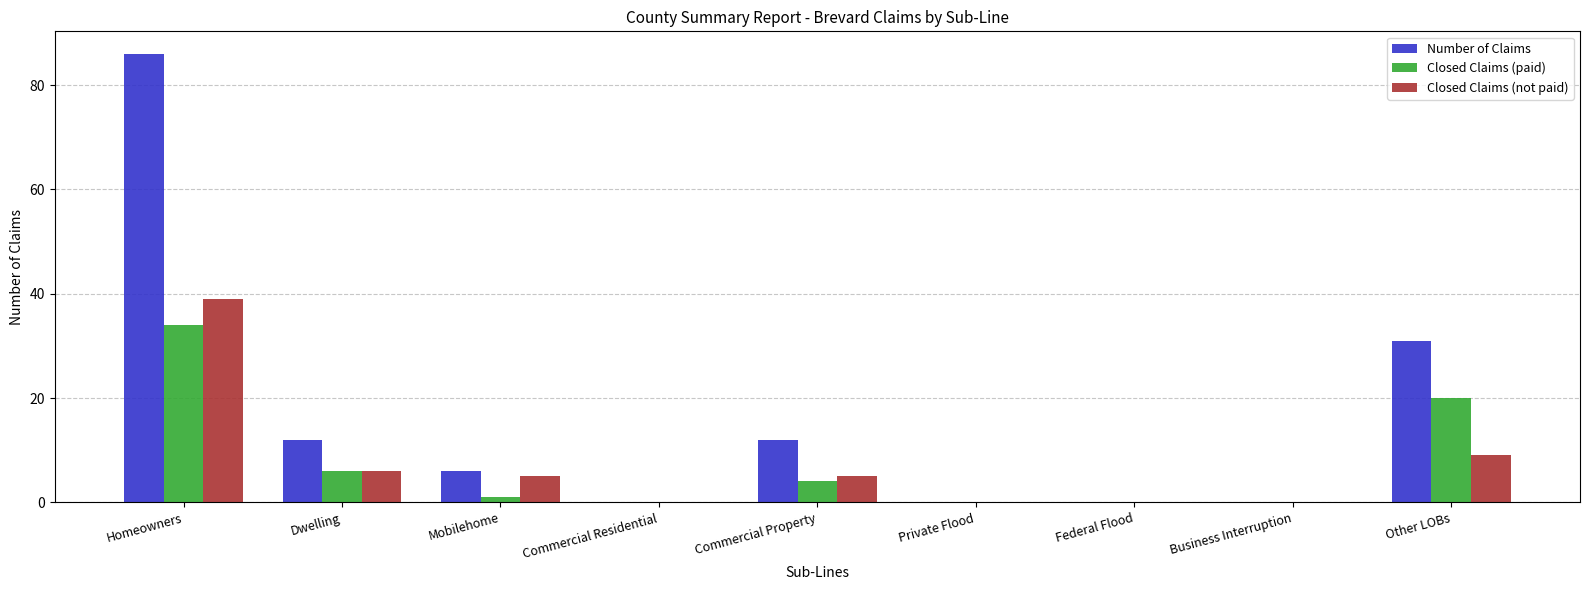

Which label corresponds to the largest value in the chart?

Homeowners